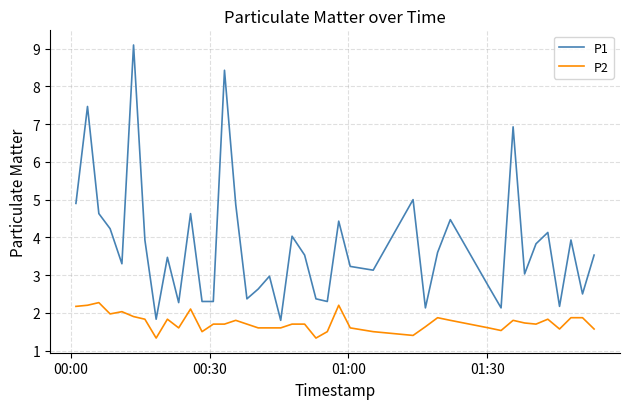

Rank the series by their average value, from lowest to highest.

P2, P1